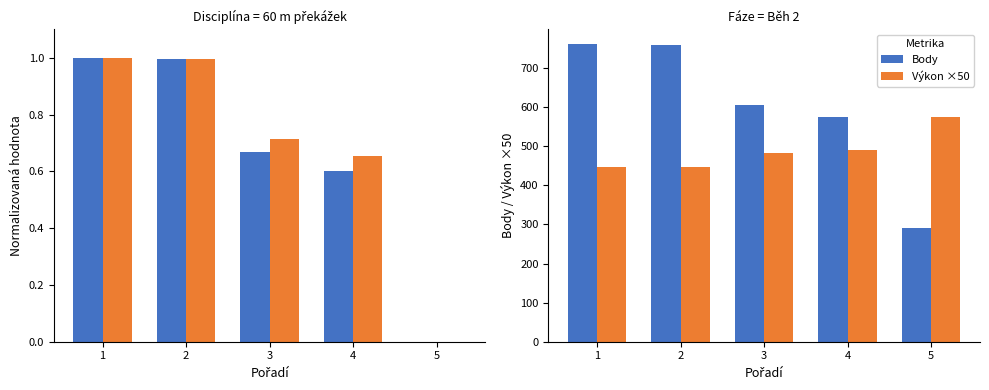

What is the sum of all Výkon (inv. norm.) values?

3.4